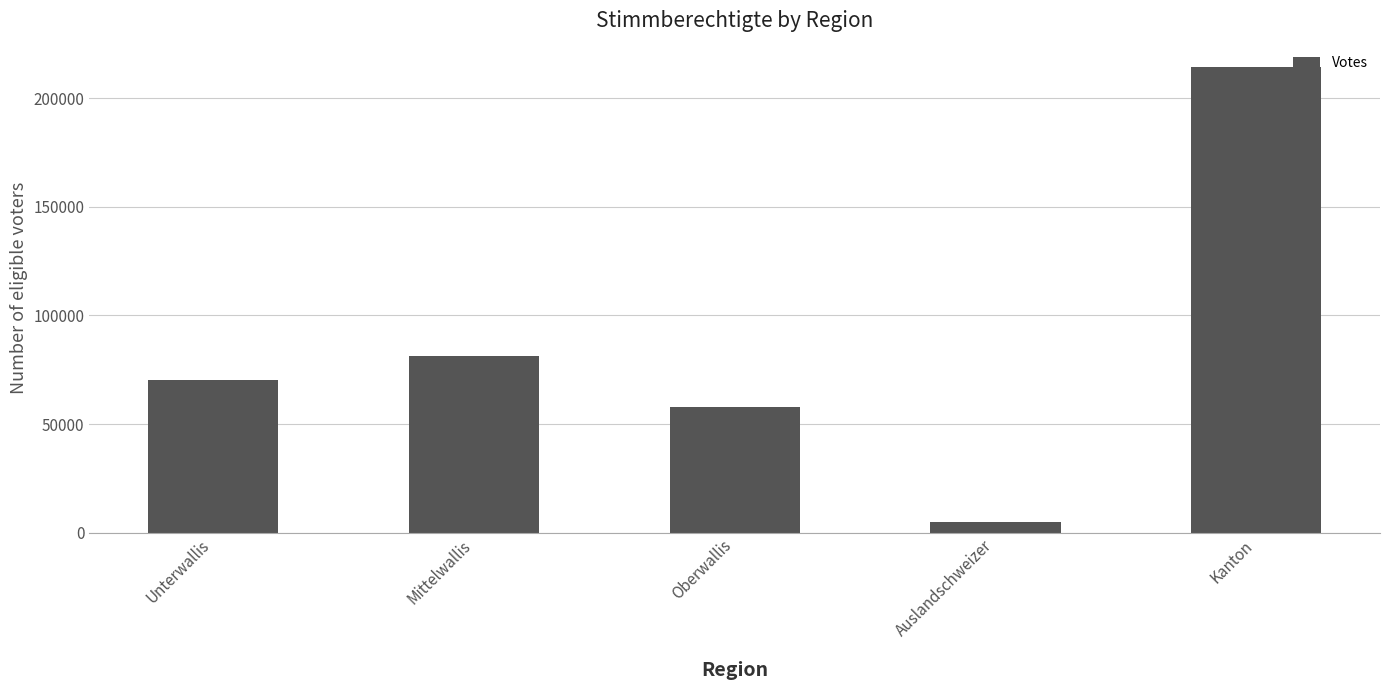

What is the difference between the maximum and minimum values?

209489